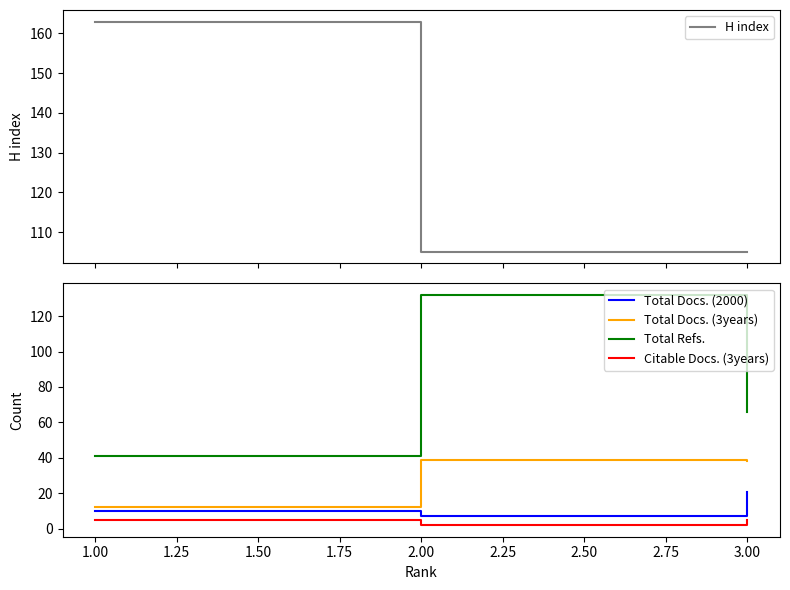

Is the value of Citable Docs. (3years) at 2.00 greater than the value of Total Docs. (3years) at 2.00?

No